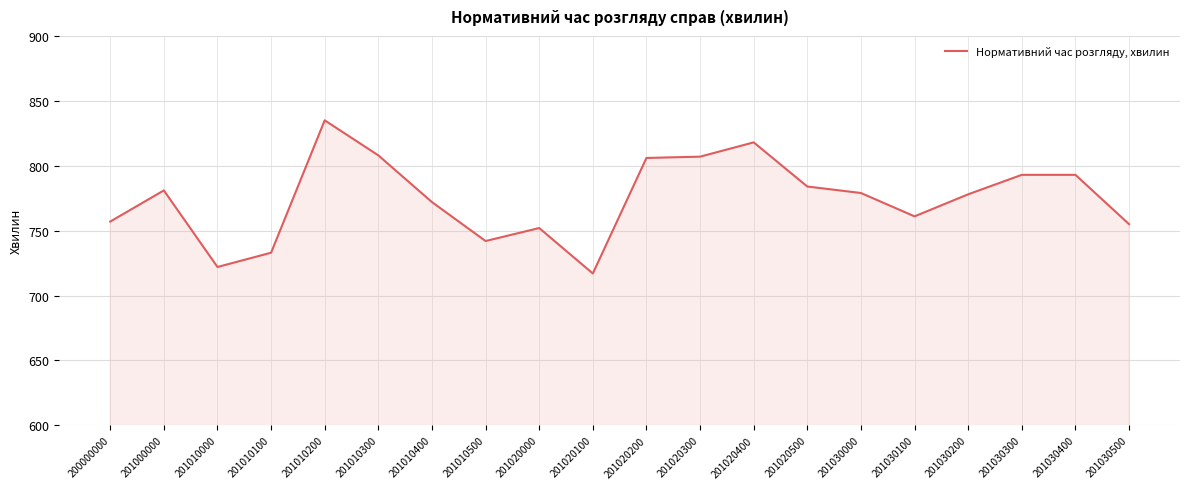

Approximately how many times larger is the value at 201030200 compared to 201020100?

1.1